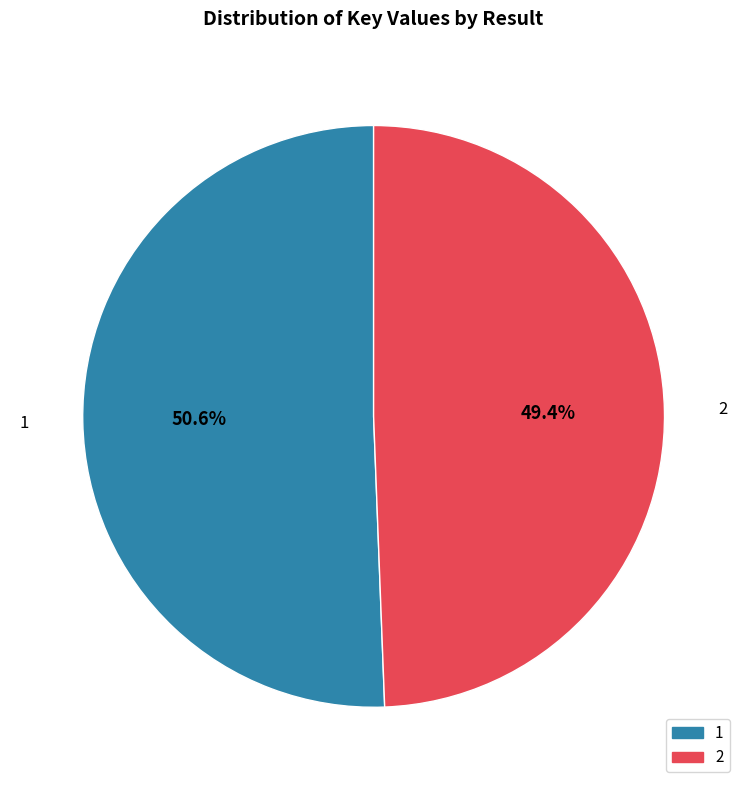

To the nearest percent, what percentage of the pie is 1?

51%